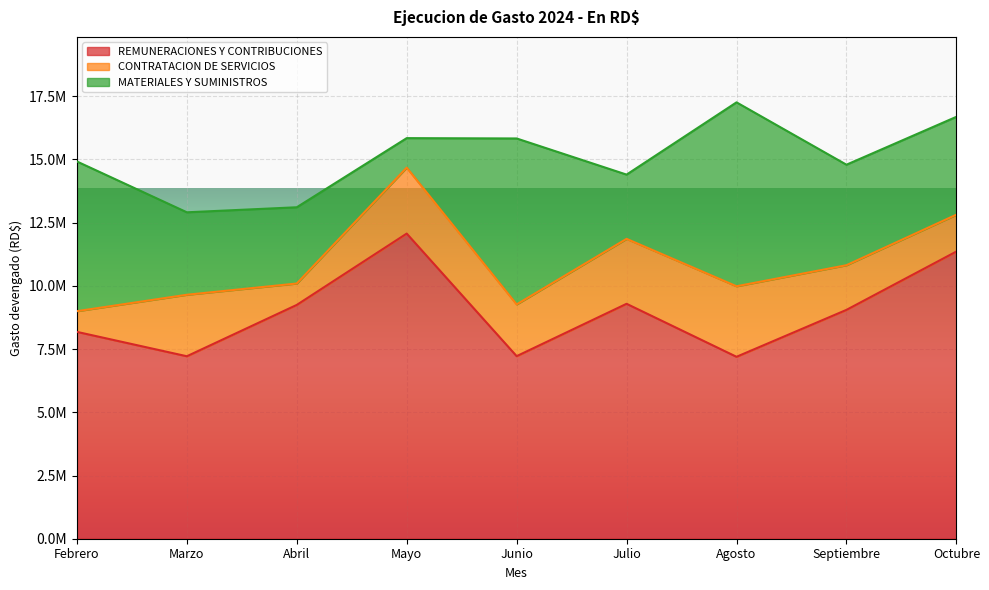

True or false: MATERIALES Y SUMINISTROS and CONTRATACION DE SERVICIOS cross at least once.

True